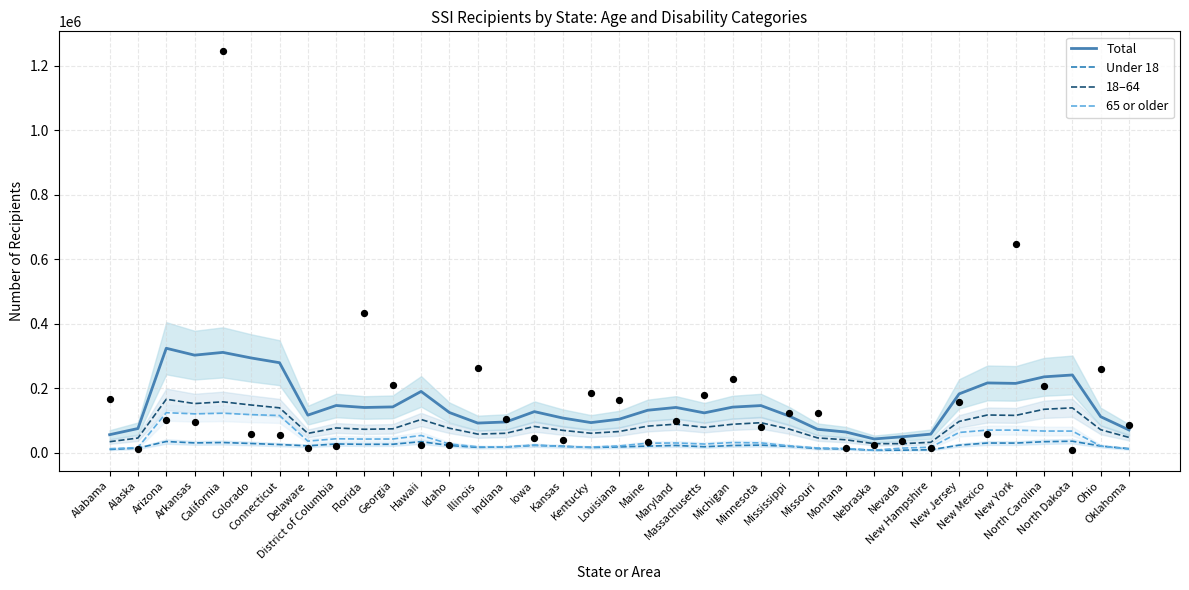

At how many categories does at least one series exceed 74029?

30